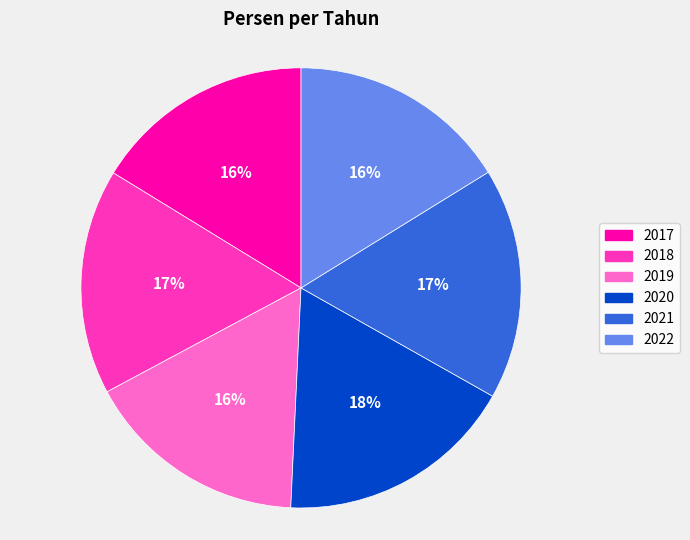

To the nearest percent, what is the average slice percentage?

17%